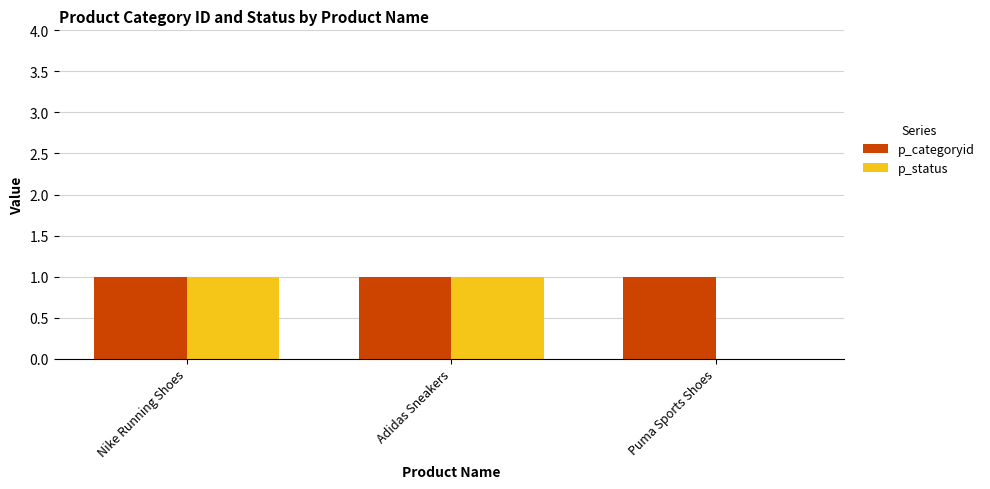

Which series has the largest total across all categories?

p_categoryid